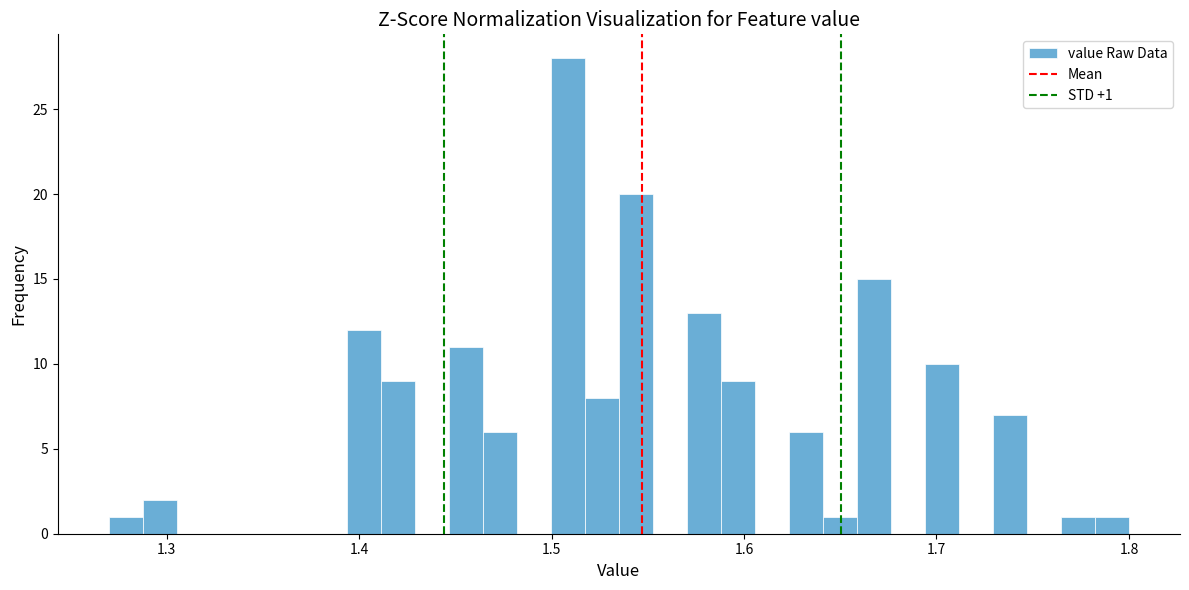

Read against the x-axis, roughly where is the centre of the tallest bar?

1.51